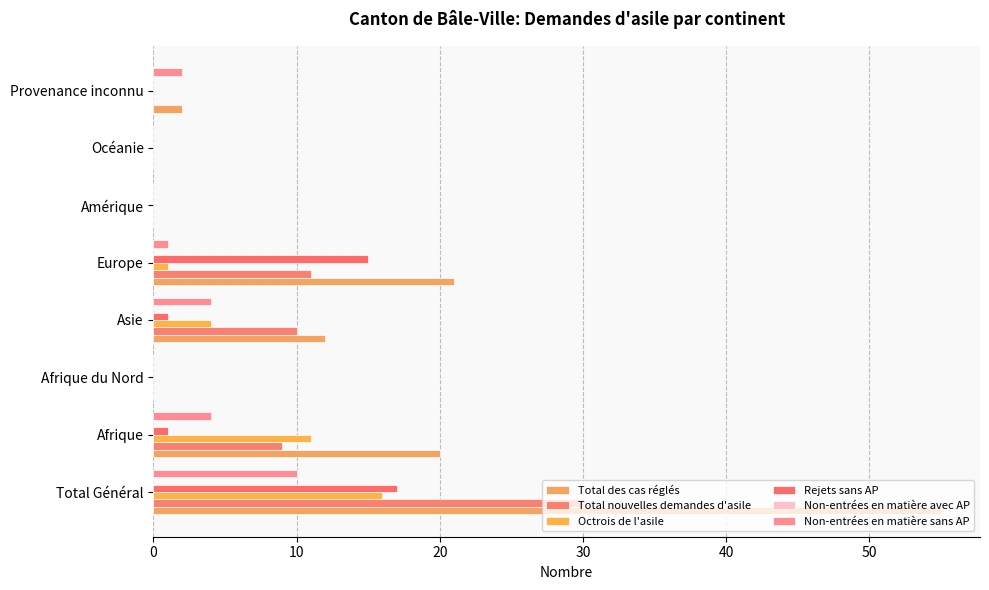

How many data points does each series have?

8